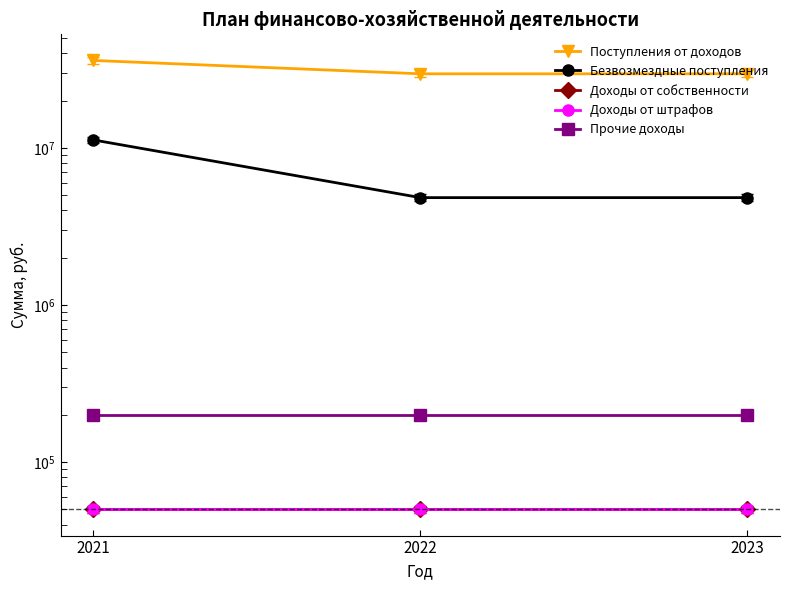

What is the total value across all series at 2021?

47664700